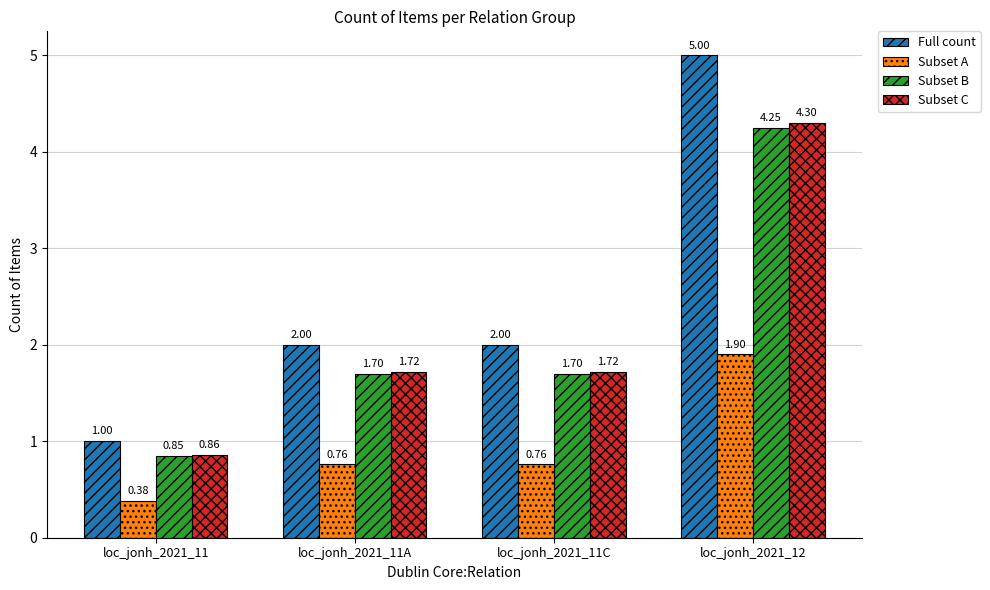

Which series has the widest spread of values?

Full count